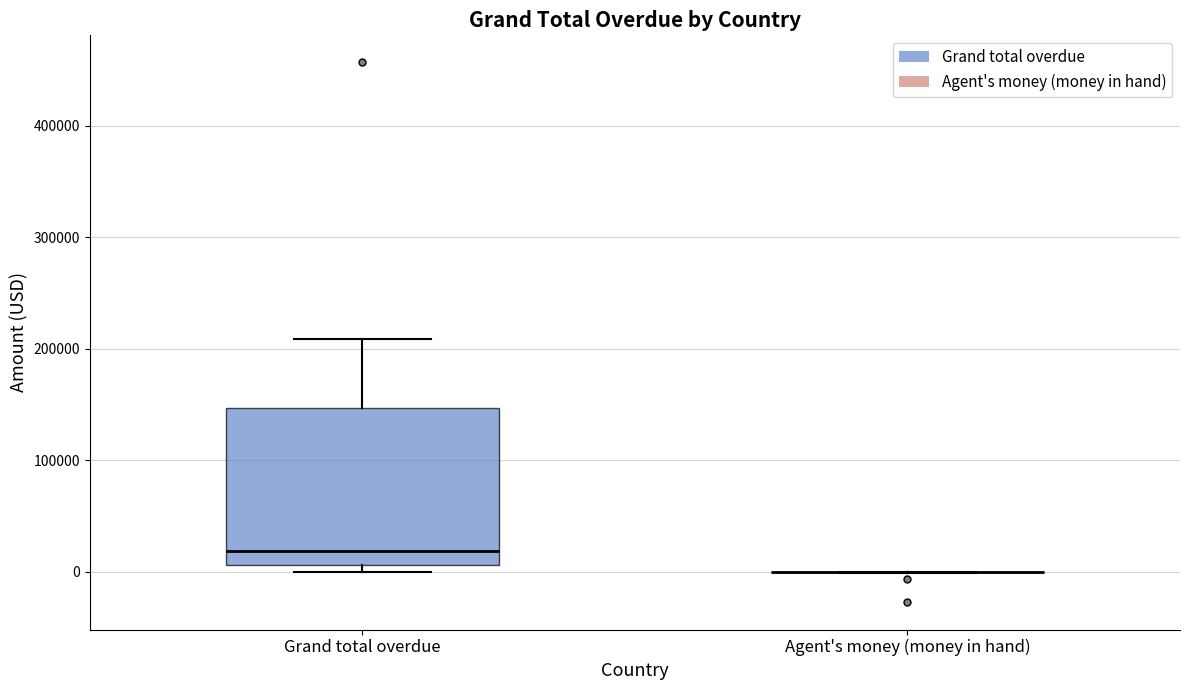

Reading left to right, transcribe this box plot: for each box, give where its median line is, the range the box spans, and where its two whiskers end, as read against the y-axis. The values are not printed on the chart, so give them approximately, as read against the axis.

Grand total overdue: median 20000, box 10000 to 150000, whiskers 0 to 210000
Agent's money (money in hand): box collapsed to a line at 0, whiskers 0 to 0